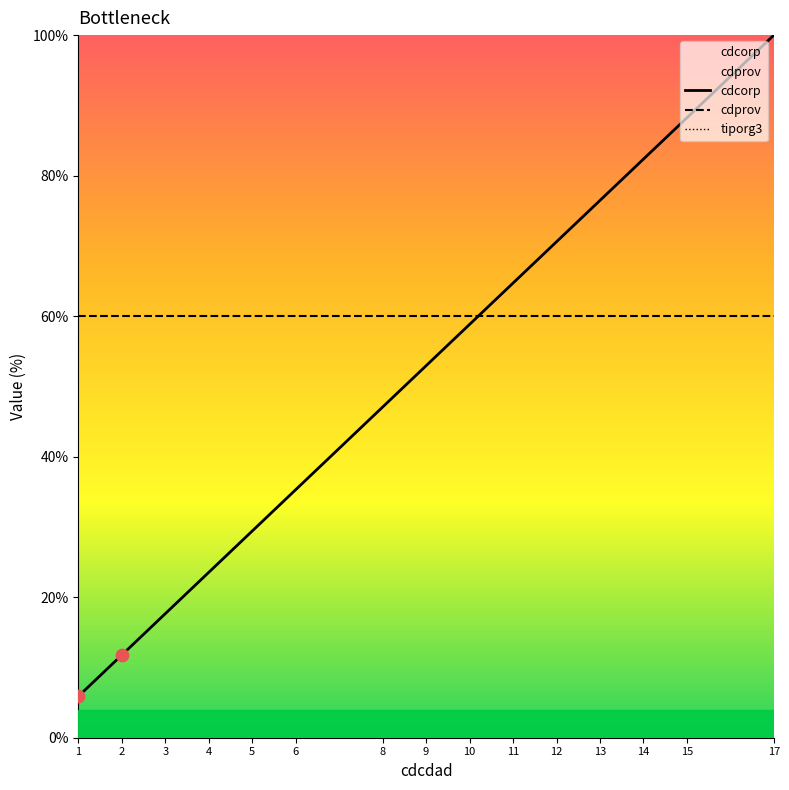

Which series has the largest Y range (max minus min)?

cdcorp